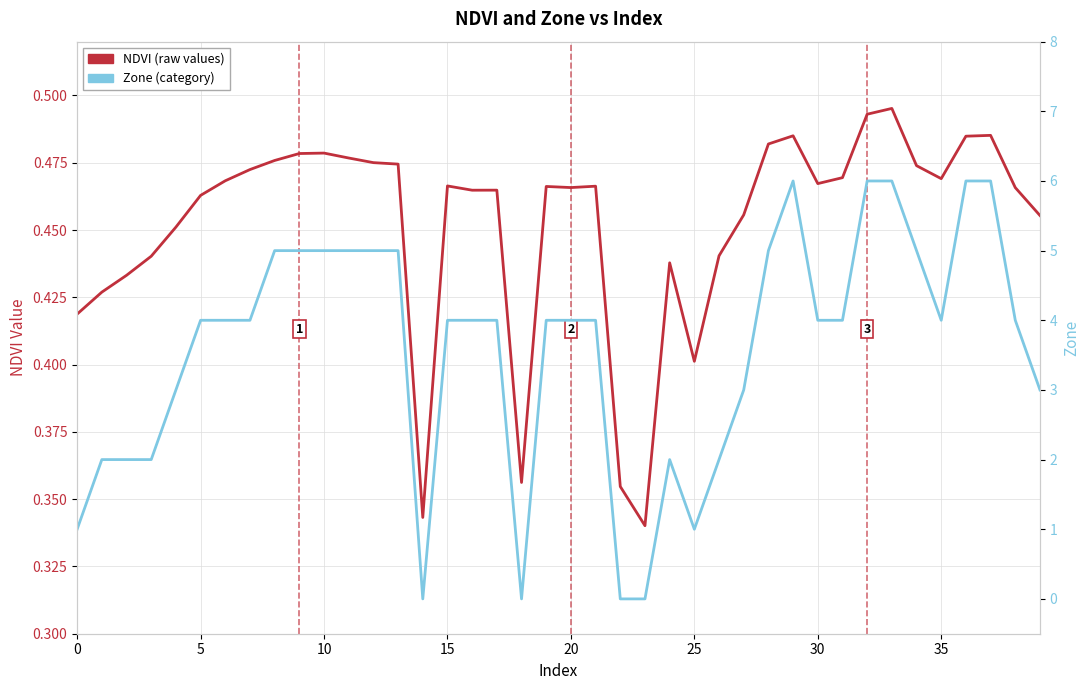

What is the label of the 29th point from the left?

28